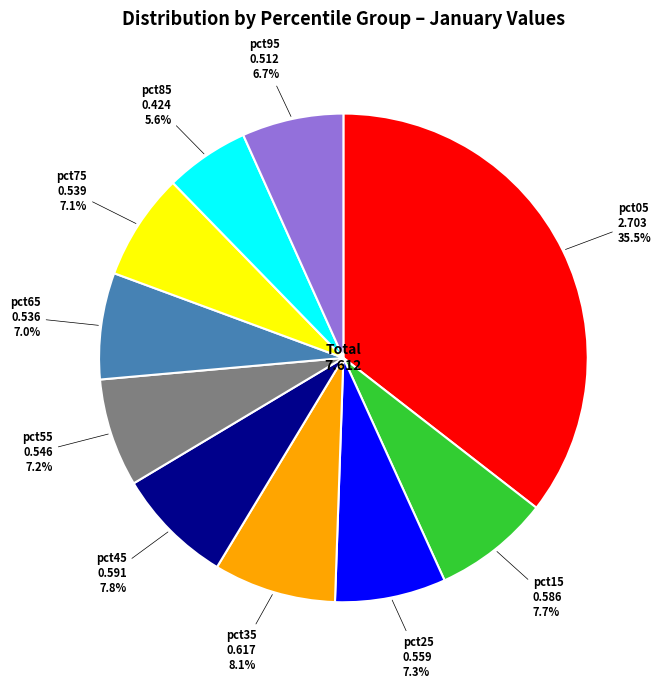

Is there any slice that represents more than half of the pie?

No